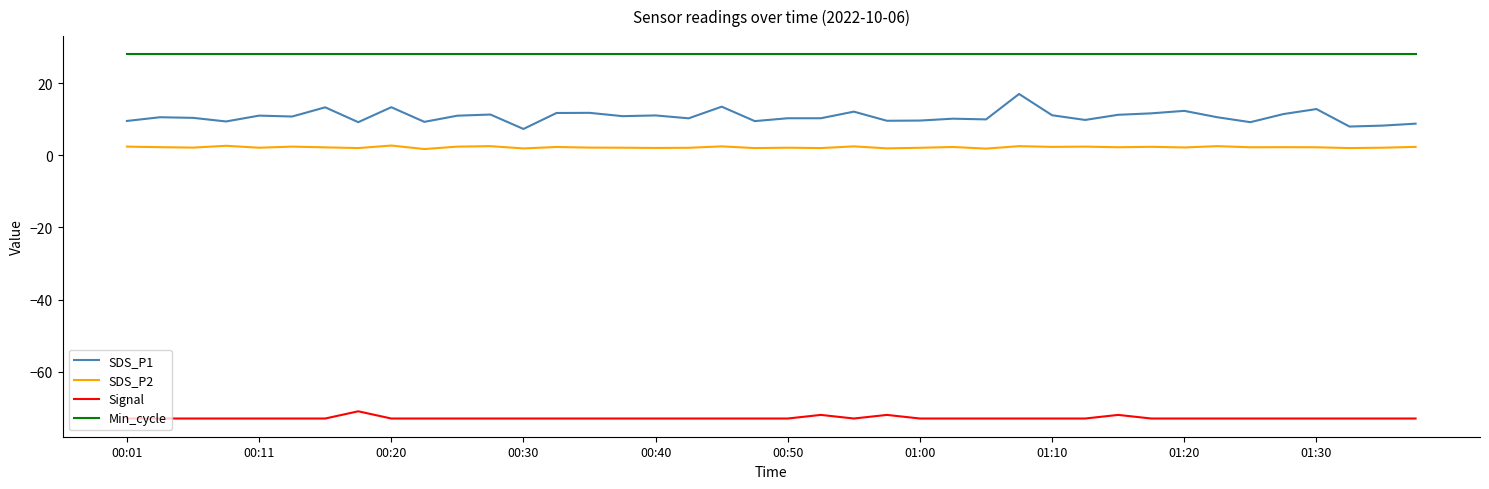

What is the minimum value for Min_cycle?

28.0